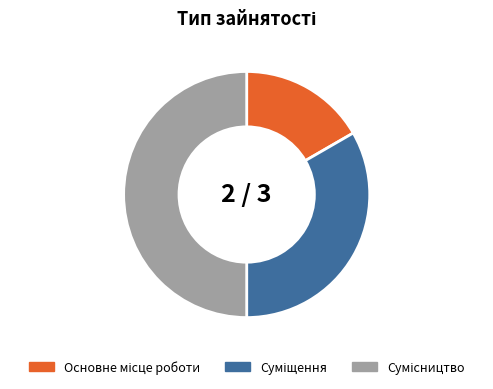

Is Основне місце роботи the majority of the pie?

No